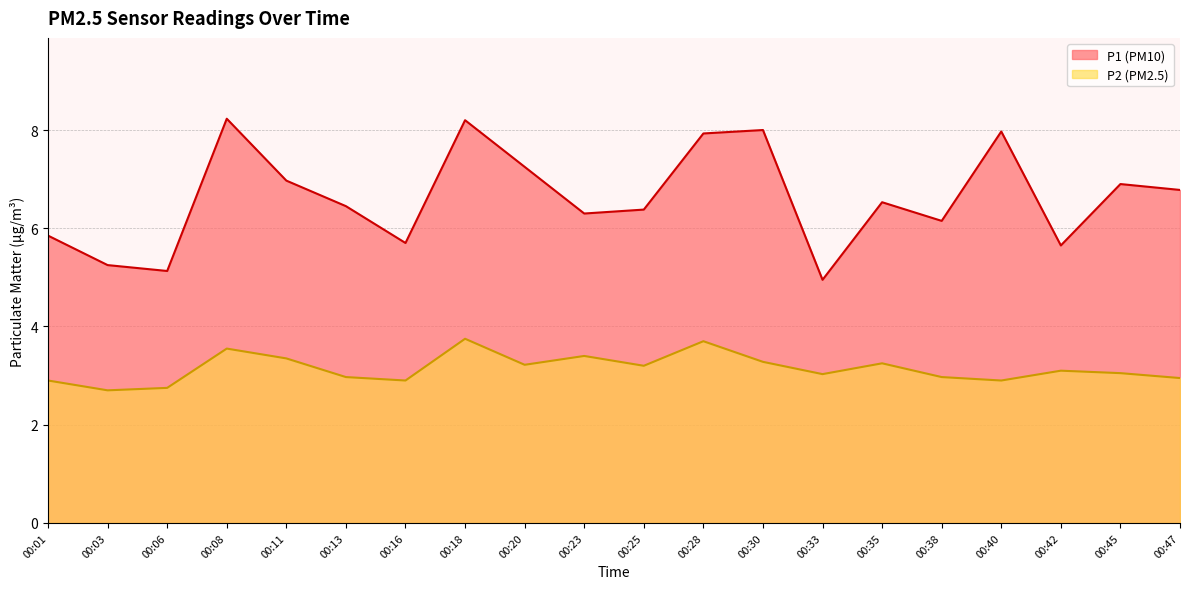

Reading right to left, transcribe all the data shown in this chart.

P1: 6.8	6.9	5.7	8.0	6.2	6.5	5.0	8.0	7.9	6.4	6.3	7.2	8.2	5.7	6.5	7.0	8.2	5.1	5.2	5.8
P2: 3.0	3.0	3.1	2.9	3.0	3.2	3.0	3.3	3.7	3.2	3.4	3.2	3.8	2.9	3.0	3.4	3.5	2.8	2.7	2.9